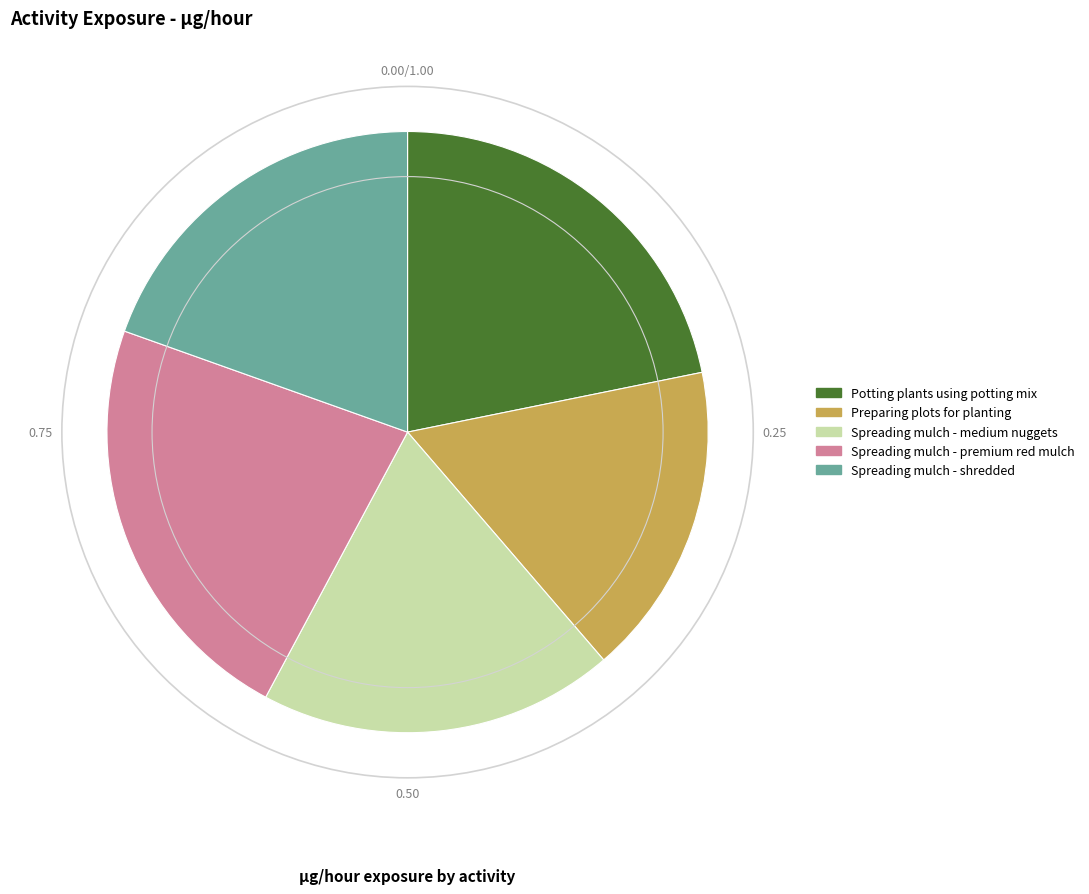

Approximately how many times larger is the value at Preparing plots for planting compared to Spreading mulch - shredded?

0.9